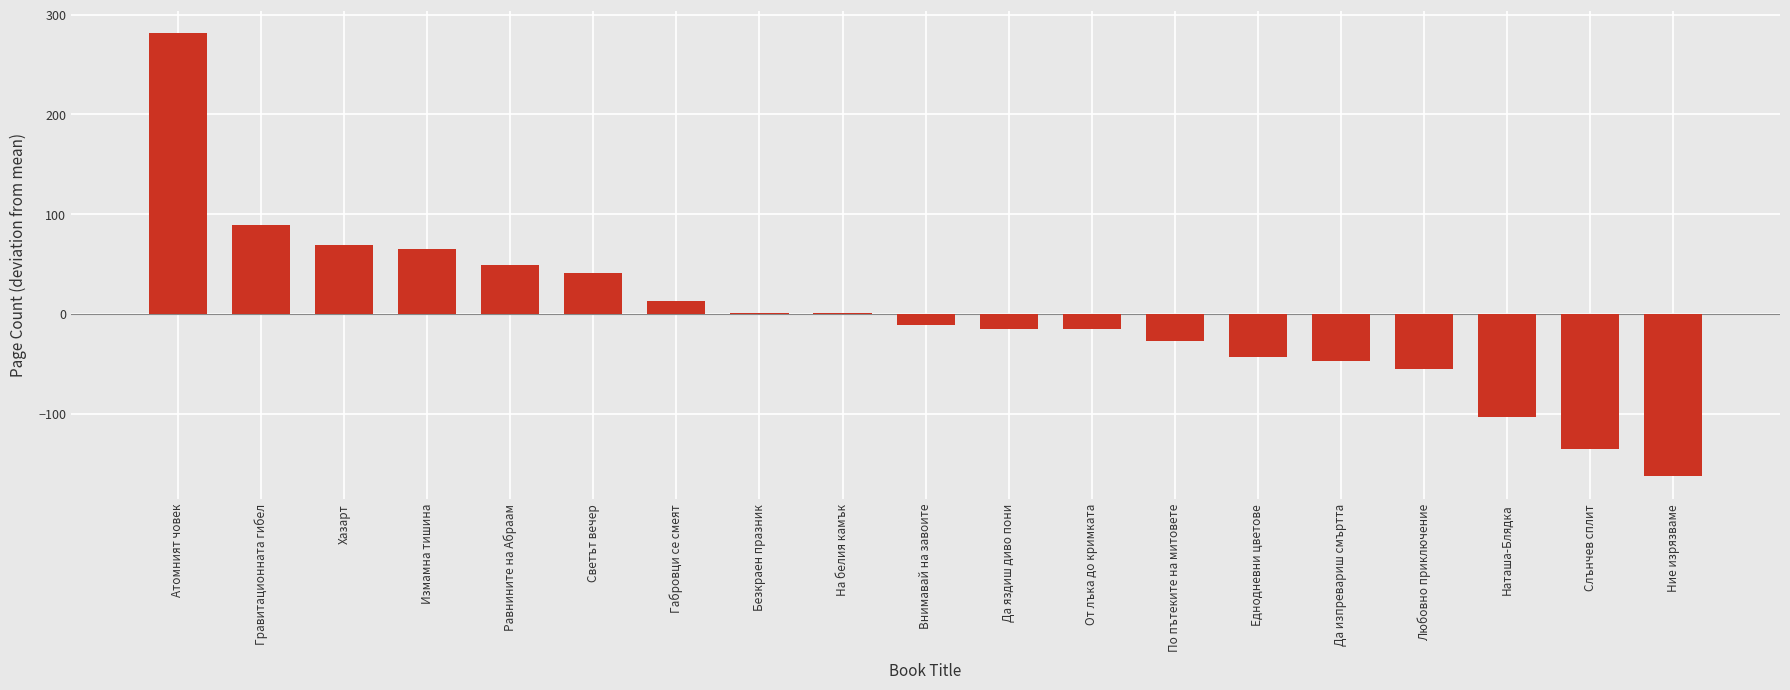

How many distinct data groups are displayed?

1